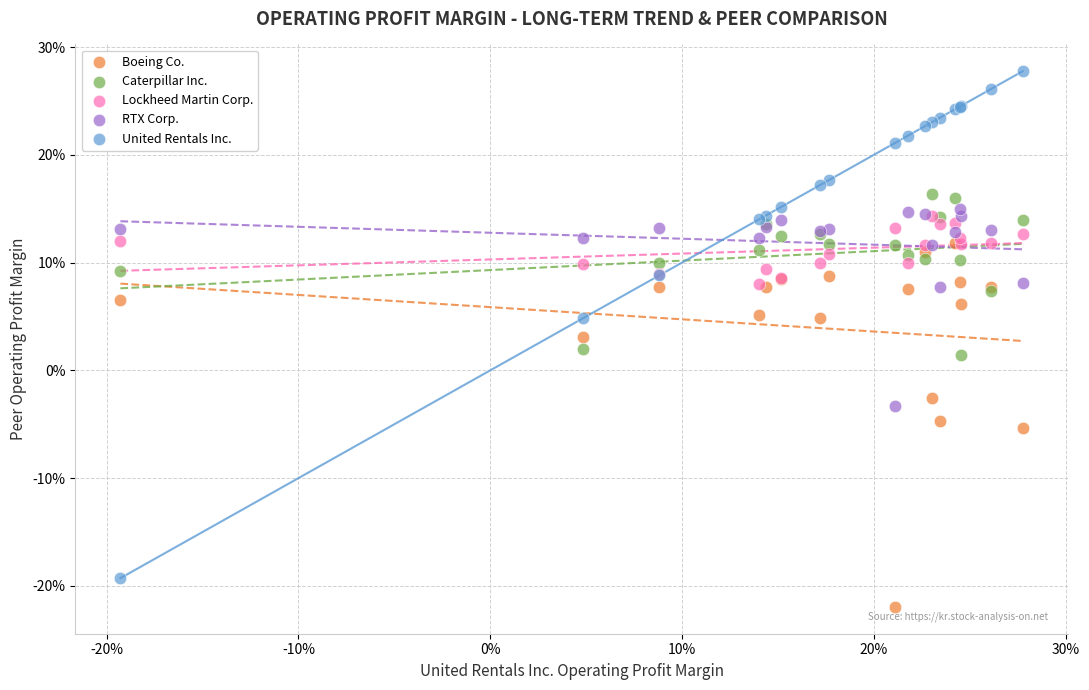

What are all the series names shown in the legend?

Boeing Co., Caterpillar Inc., Lockheed Martin Corp., RTX Corp., United Rentals Inc.